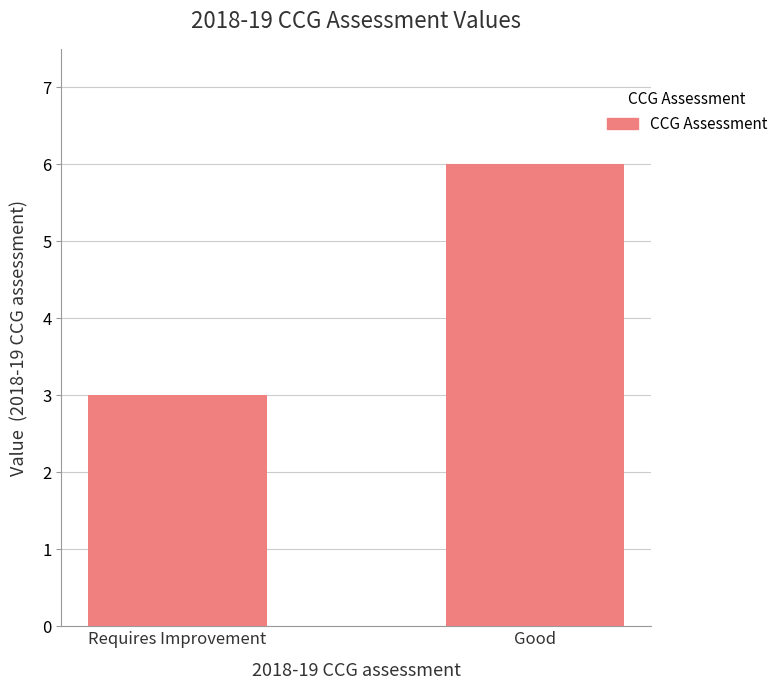

Approximately how many times larger is the value at Good compared to Requires Improvement?

2.0